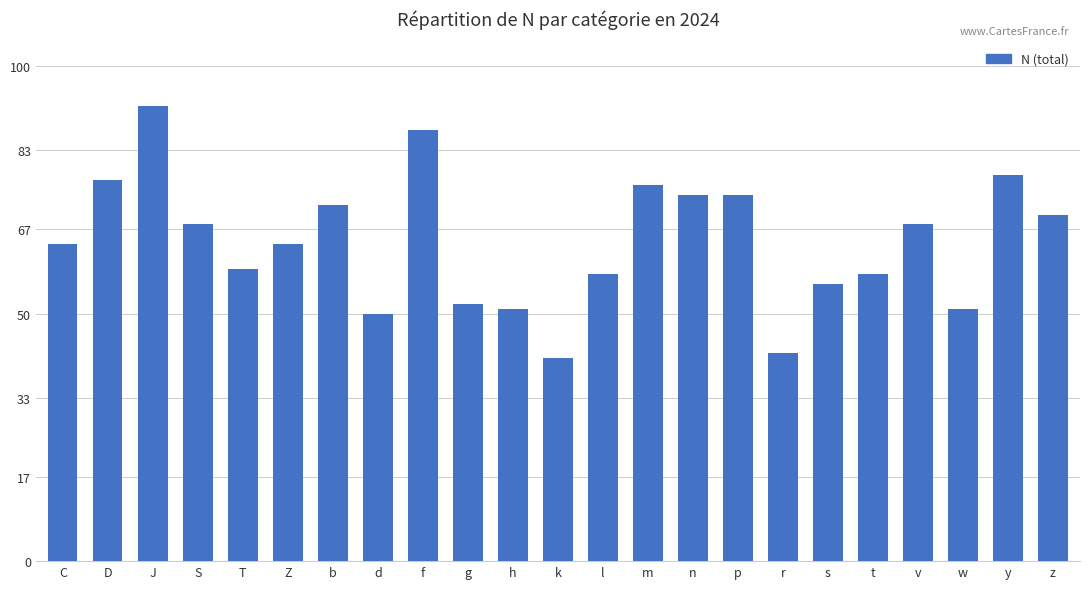

What is the average value?

64